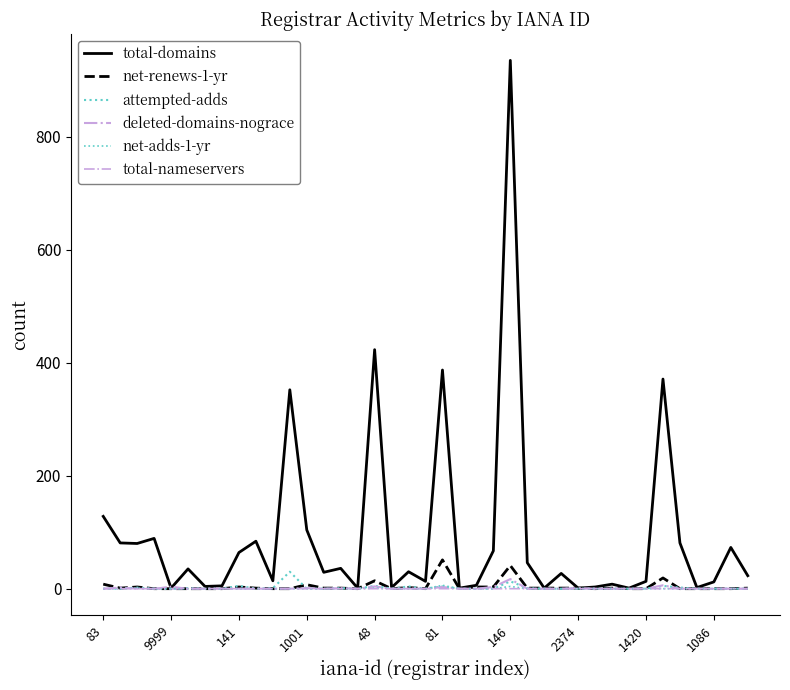

How many lines are shown in the chart?

6